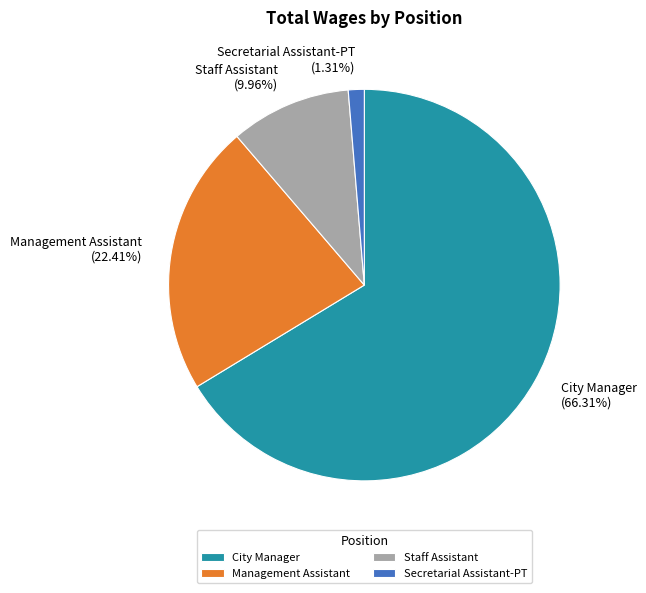

To the nearest percent, what is the difference between the Staff Assistant and Secretarial Assistant-PT slice percentages?

9%